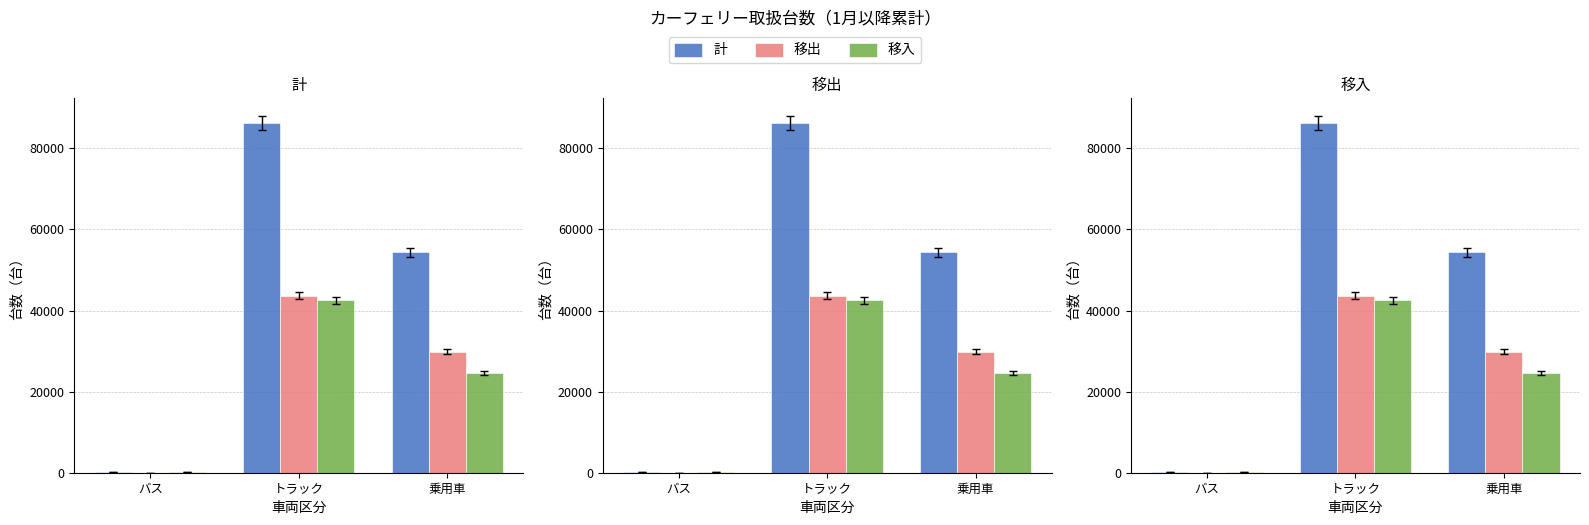

Reading left to right, list all the values displayed in this chart.

計: バス=163	トラック=86196	乗用車=54357
移出: バス=51	トラック=43682	乗用車=29812
移入: バス=112	トラック=42514	乗用車=24545